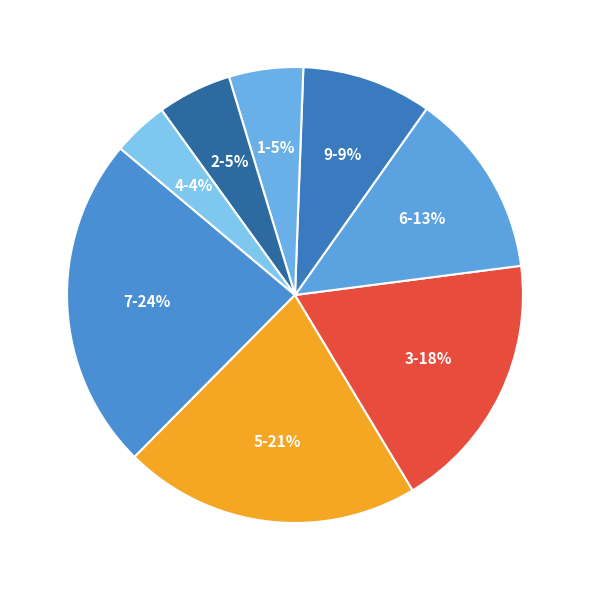

Is there a majority slice in this chart?

No